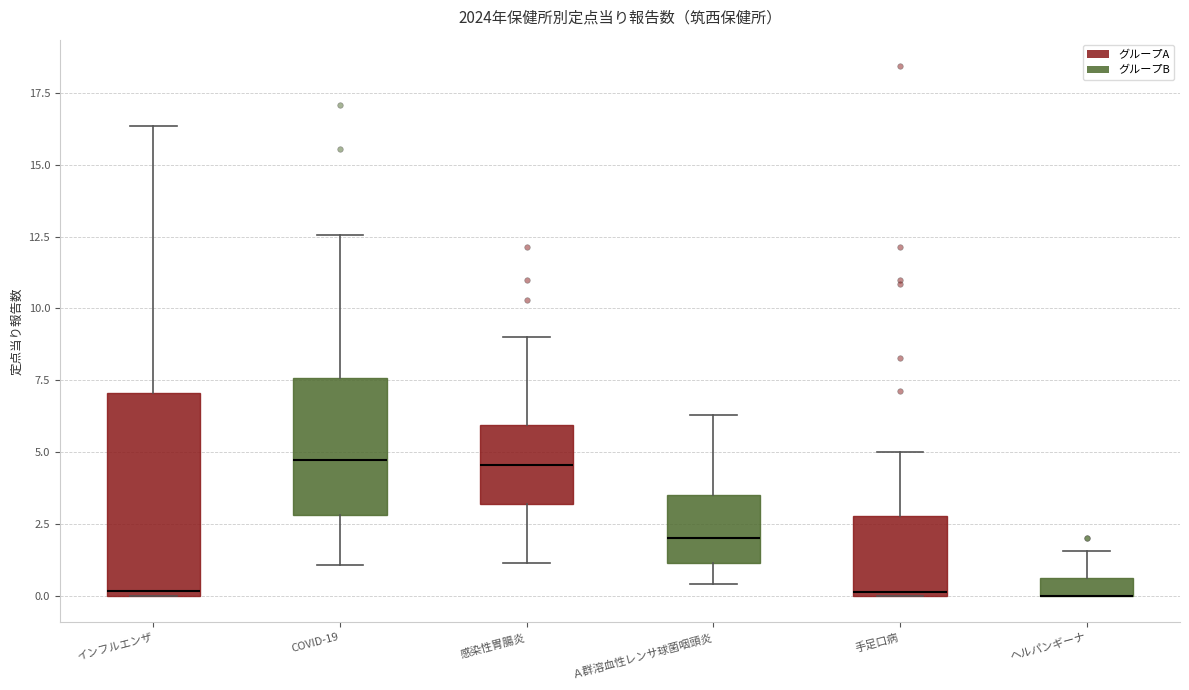

Comparing the boxes themselves (not the whiskers), which one is the tallest?

インフルエンザ